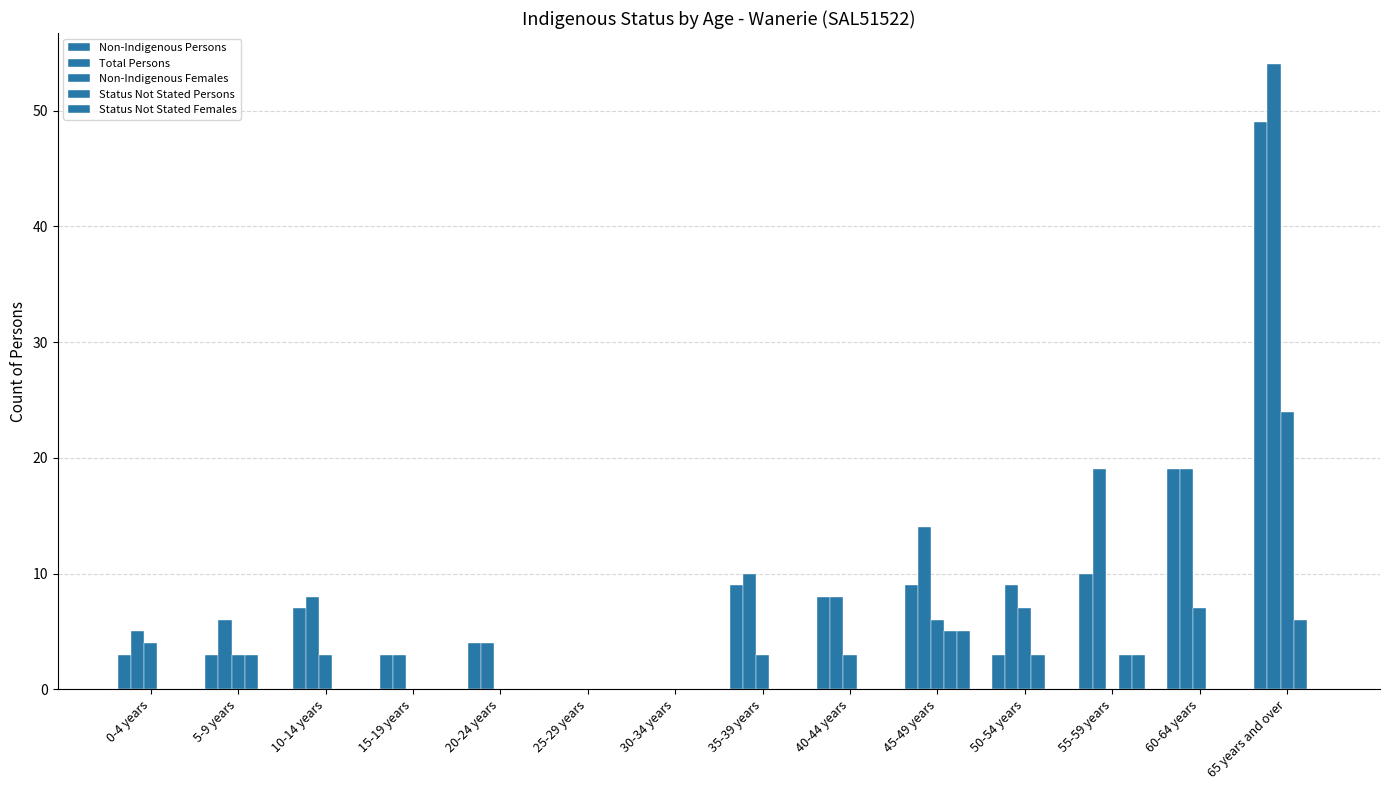

Which has a higher value, 30-34 years or 35-39 years?

35-39 years